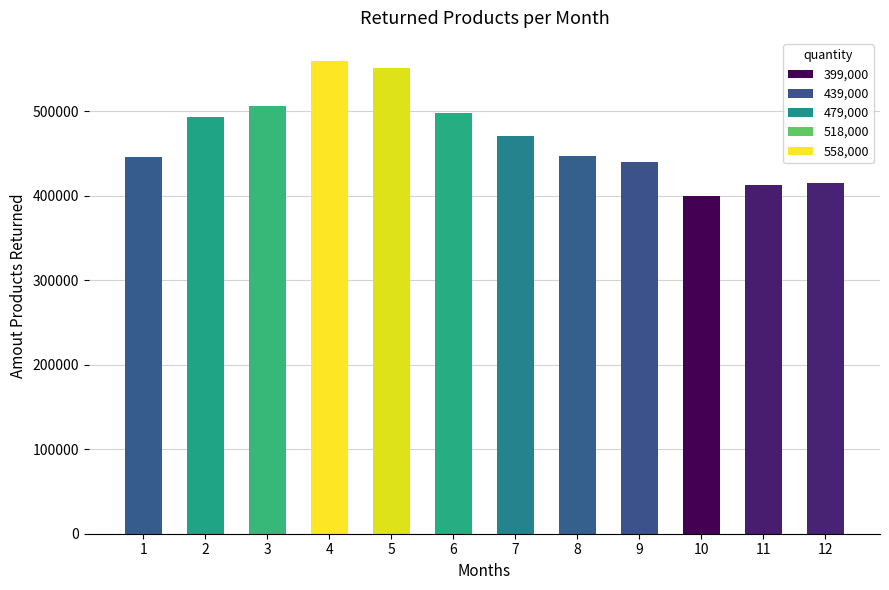

What is the value of the 2nd bar from the left?

492711